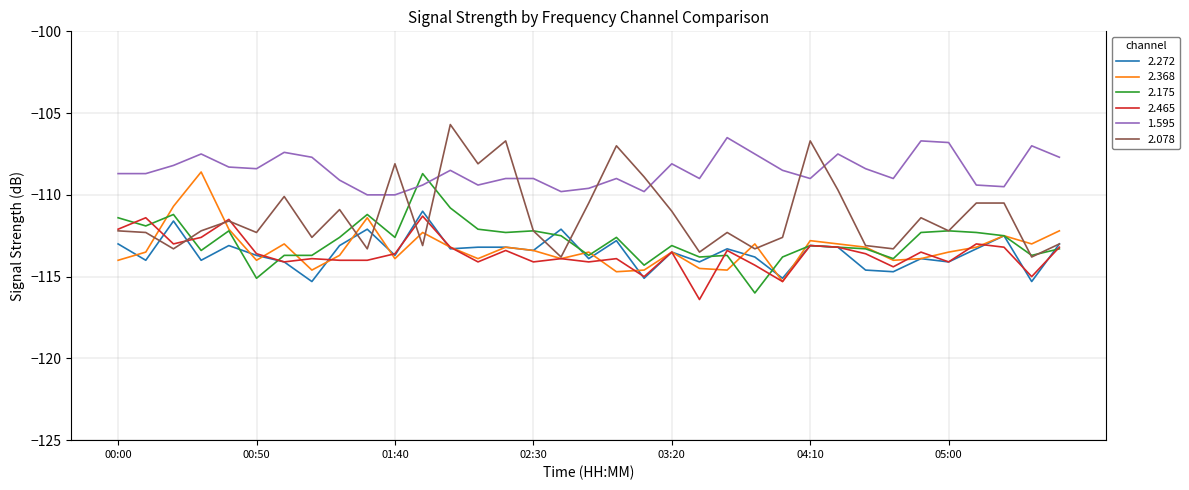

What is the lowest value of the 2.175 series?

-116.0